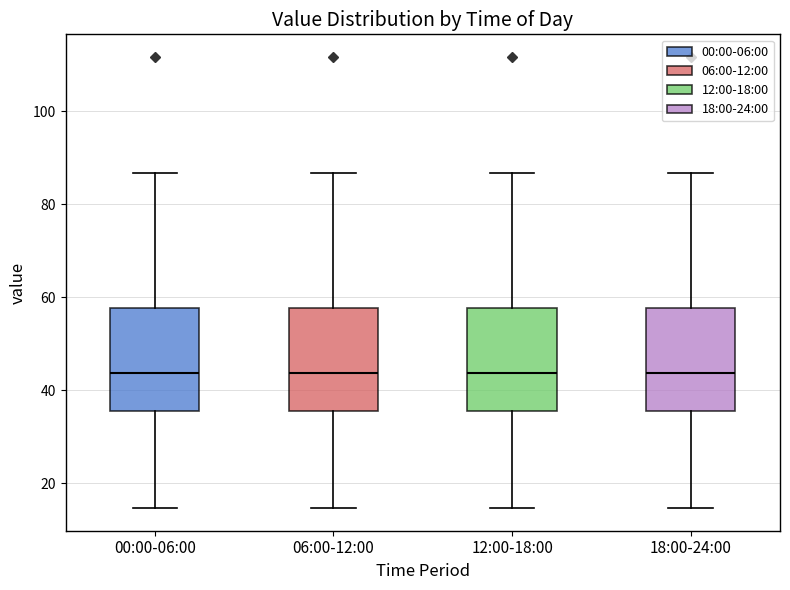

Reading left to right, read every box against the y-axis: the position of its median line, the range the box covers, and the ends of its whiskers. The values are not printed on the chart, so give them approximately, as read against the axis.

00:00-06:00: median 44, box 36 to 58, whiskers 14 to 86
06:00-12:00: median 44, box 36 to 58, whiskers 14 to 86
12:00-18:00: median 44, box 36 to 58, whiskers 14 to 86
18:00-24:00: median 44, box 36 to 58, whiskers 14 to 86